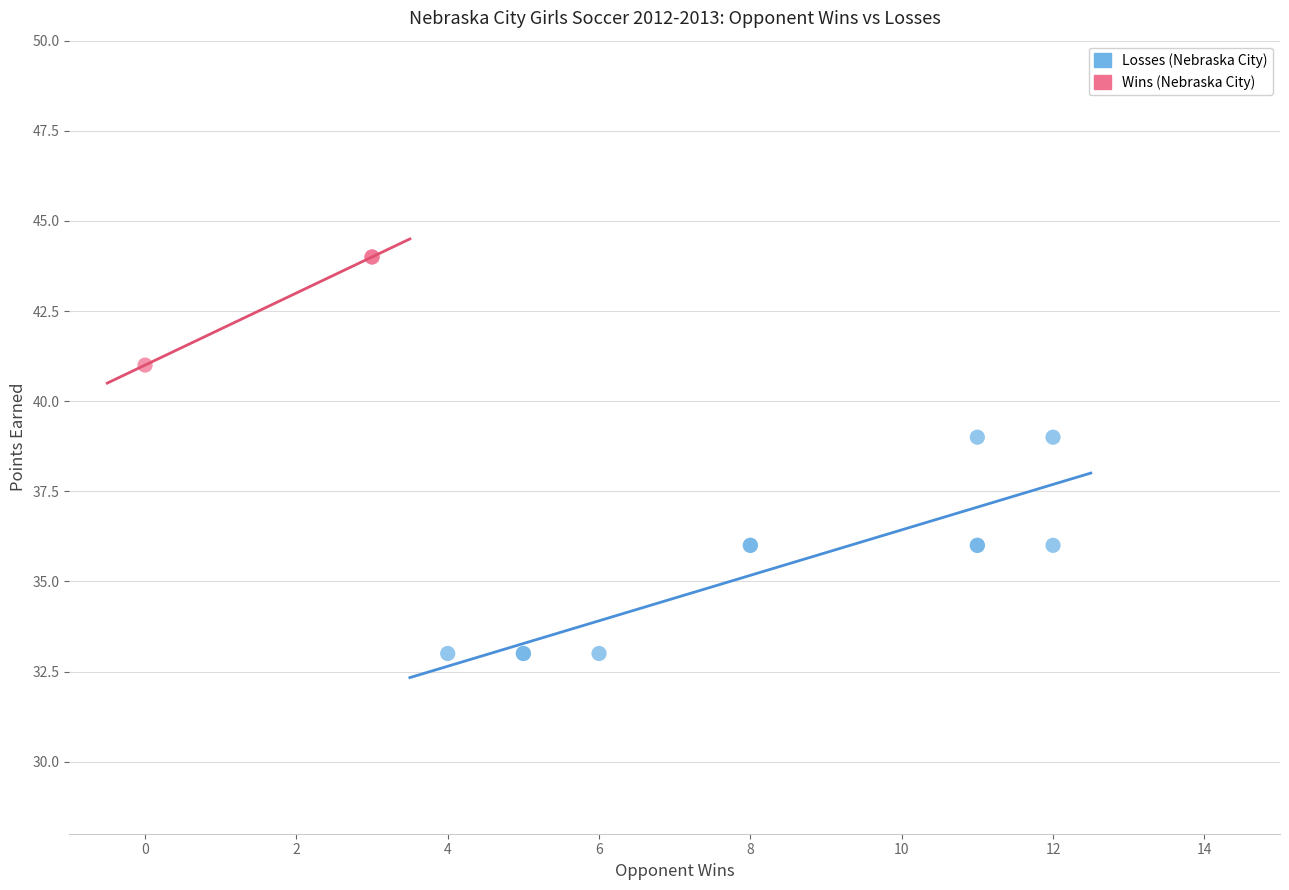

Which series has the largest Y range (max minus min)?

Losses (Nebraska City)